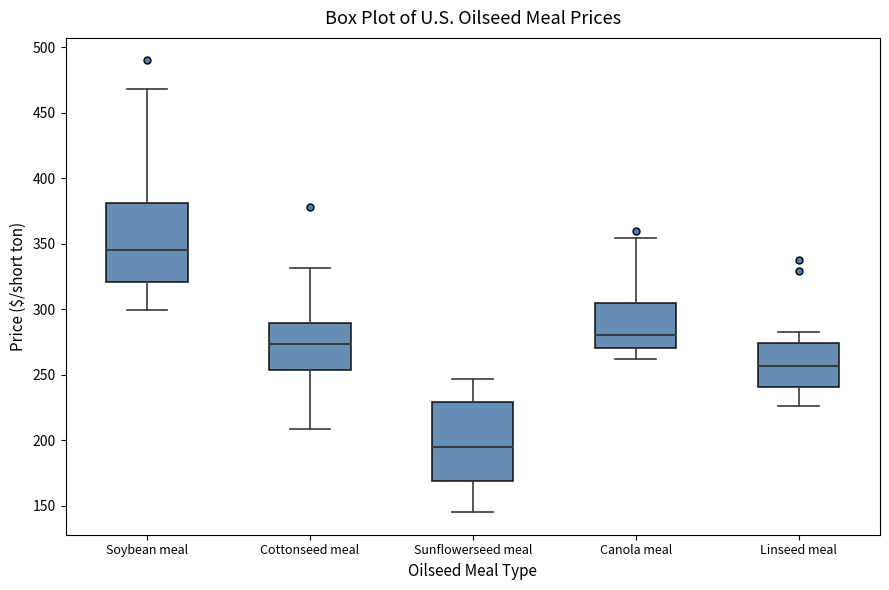

Which box has the lowest median line?

Sunflowerseed meal